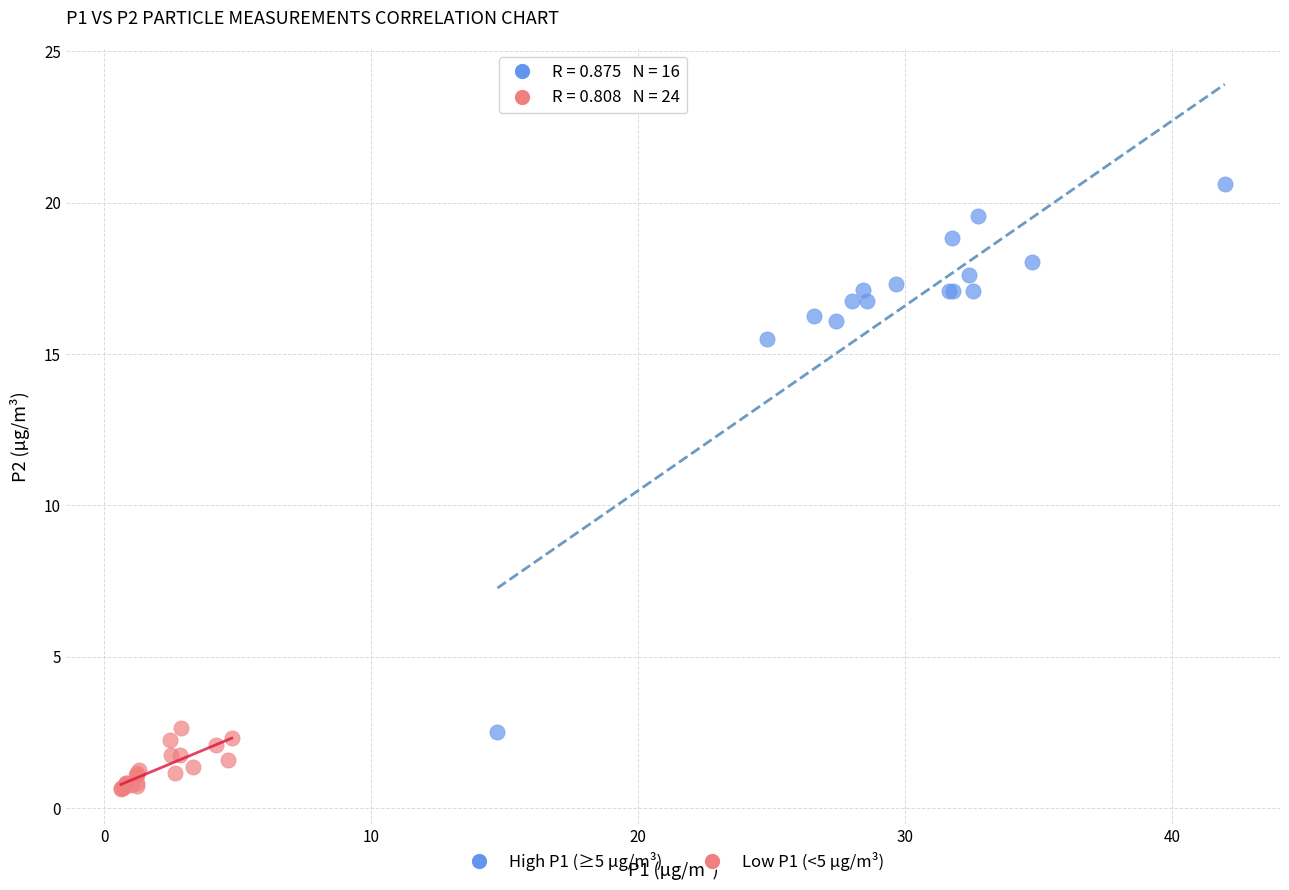

Which series reaches the minimum Y coordinate?

Low P1 (<5 µg/m³)